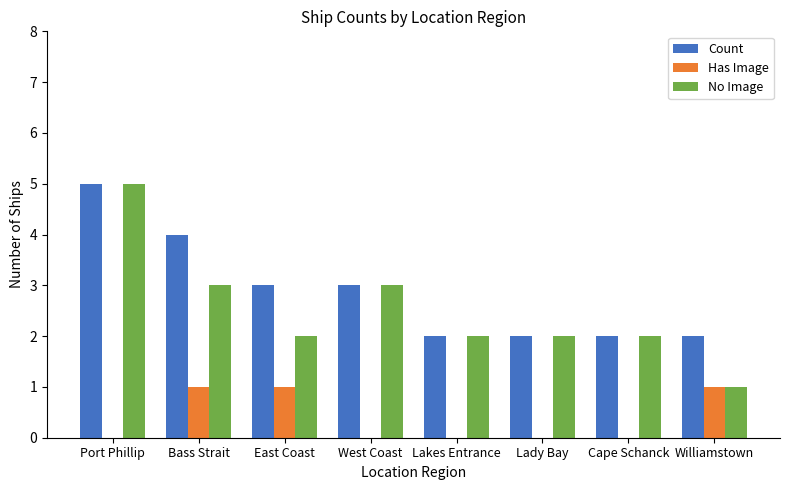

At which label does No Image reach its peak?

Port Phillip